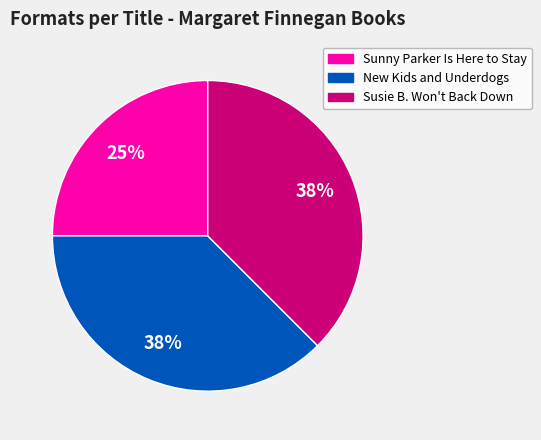

Is there a majority slice in this chart?

No